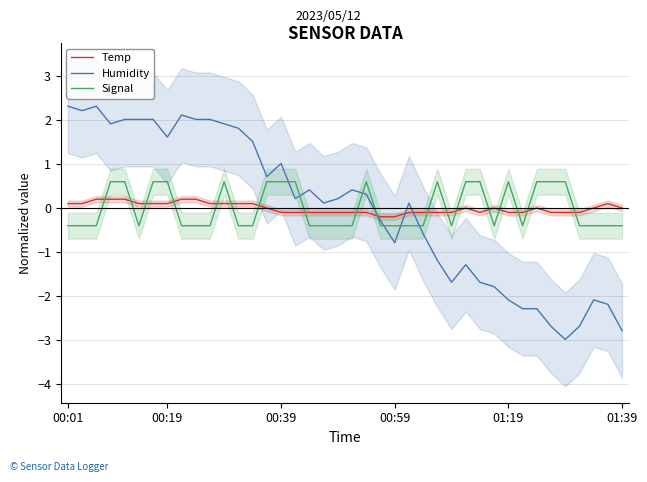

Does the chart have visible grid lines?

Yes